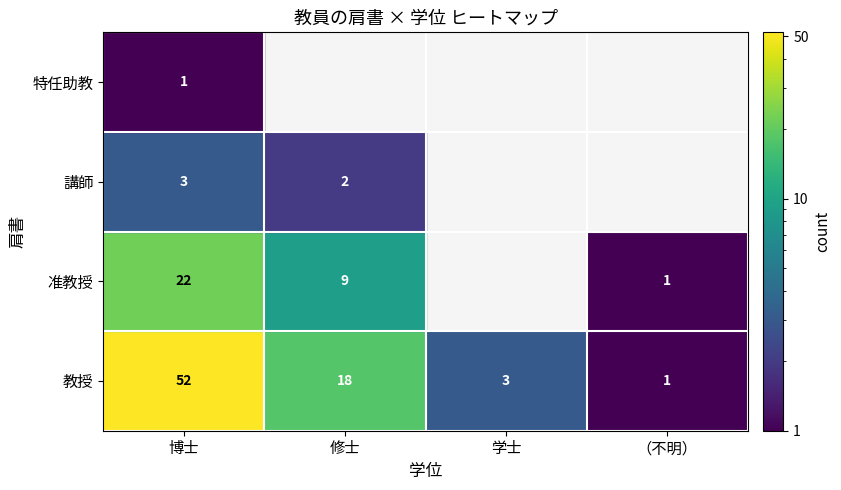

Where is 准教授 nearest to the value 11?

修士